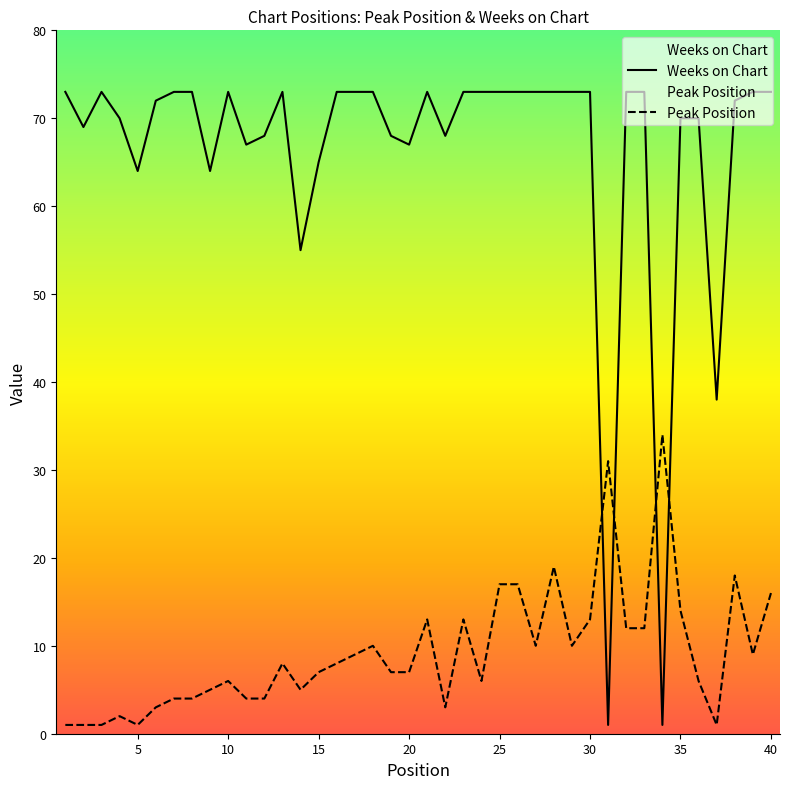

At which category is the sum across all series the highest?

28